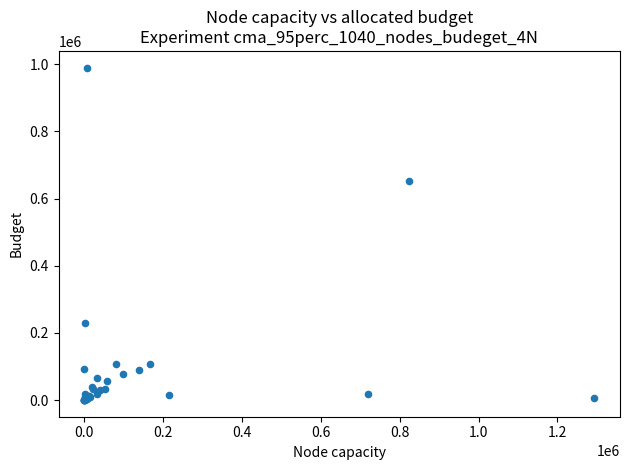

What Y value in the scatter plot is closest to 495204?

651085.3